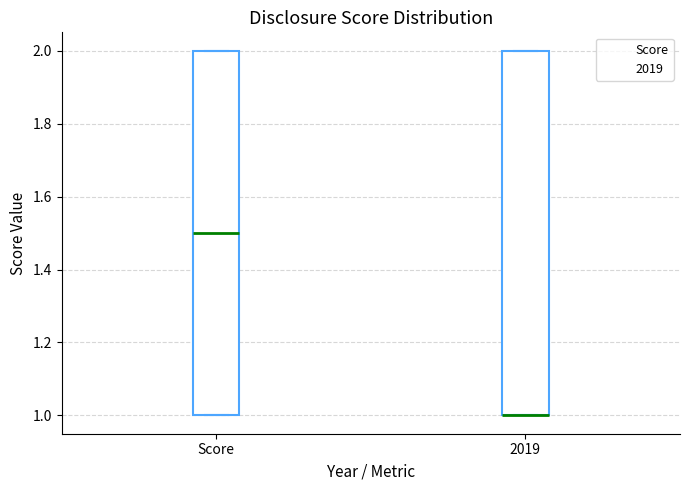

Reading left to right, read every box against the y-axis: the position of its median line, the range the box covers, and the ends of its whiskers. The values are not printed on the chart, so give them approximately, as read against the axis.

Score: median 1.5, box 1.0 to 2.0, whiskers 1.0 to 2.0
2019: median 1.0 (drawn on the box's lower edge), box 1.0 to 2.0, whiskers 1.0 to 2.0